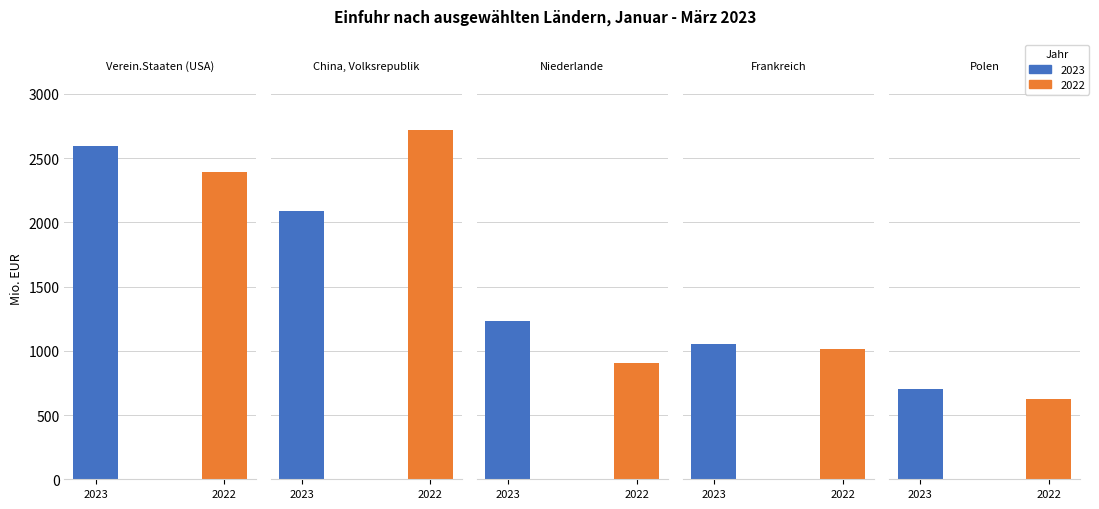

At which category is the sum across all series the highest?

Verein.Staaten (USA)